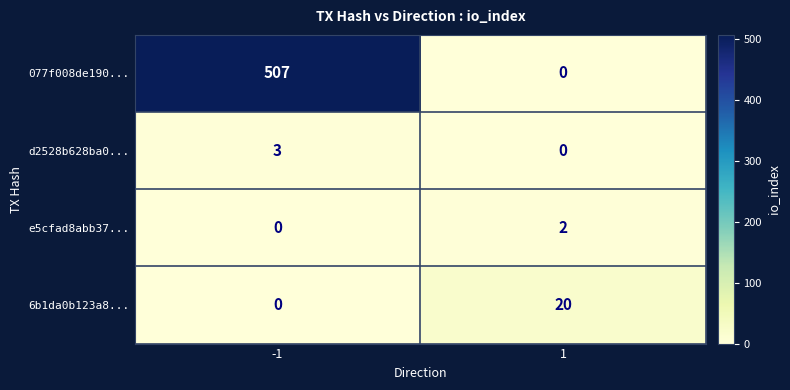

What is the sum of all 077f008de190... values?

507